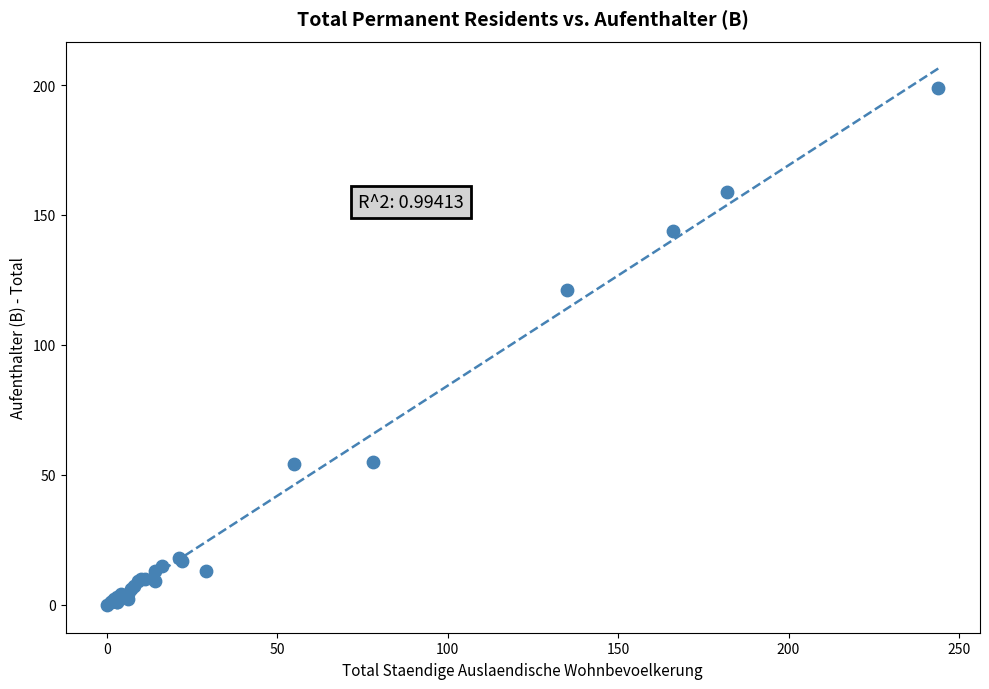

What Y value in the scatter plot is closest to 99?

121